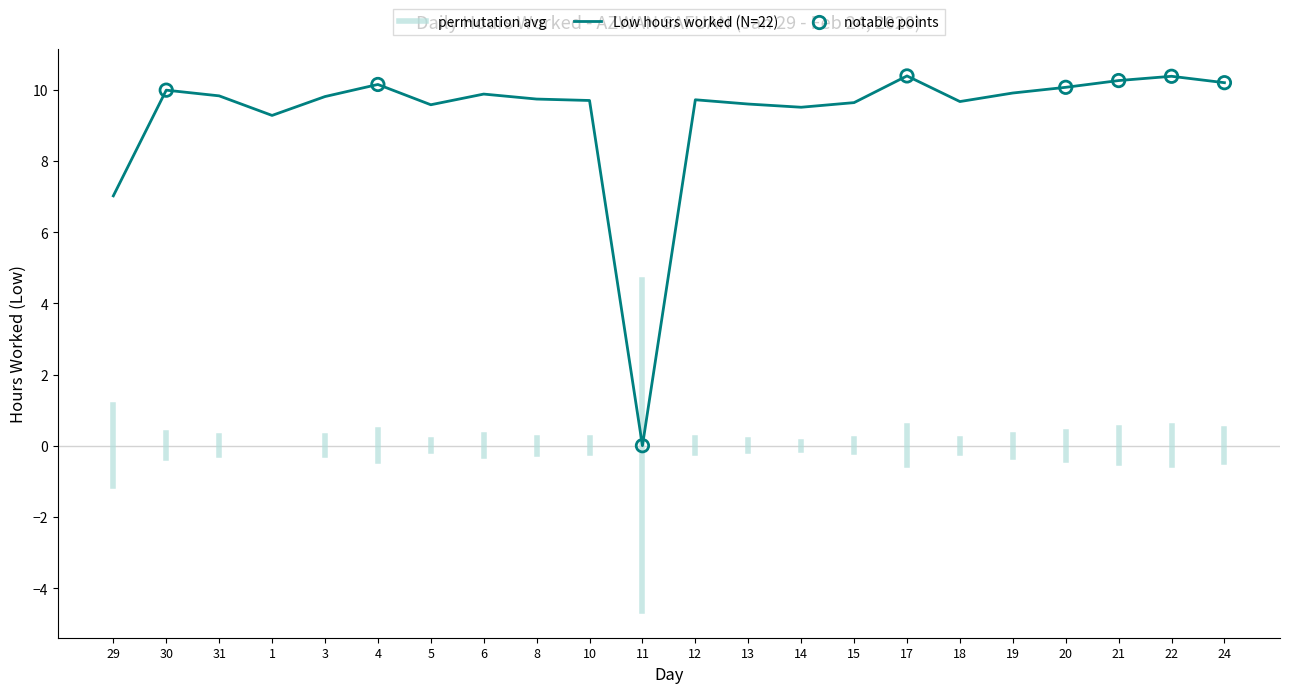

What is the ratio of the value at 8 to the value at 10?

1.0